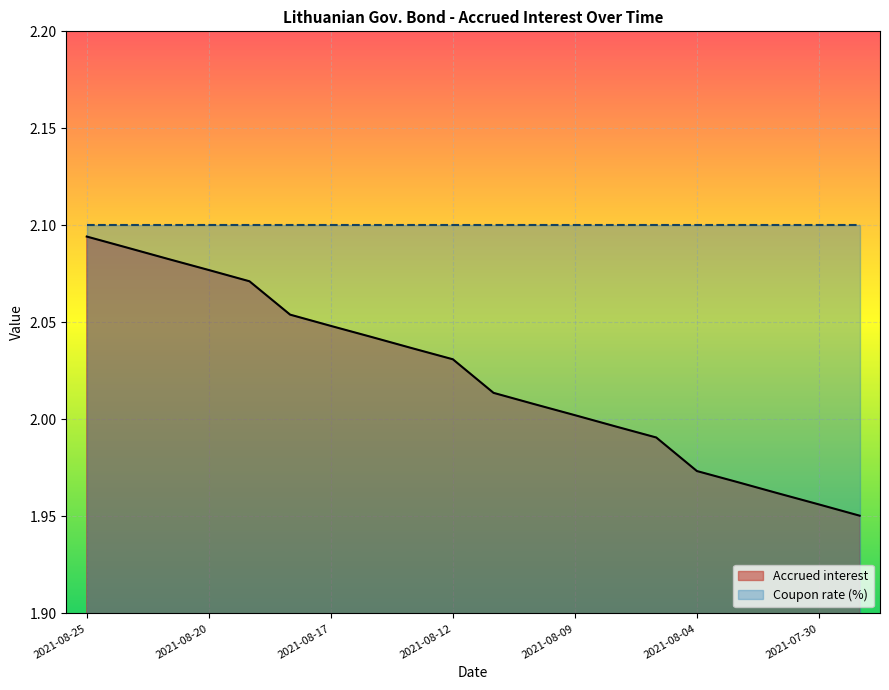

What is the greatest value displayed?

2.1